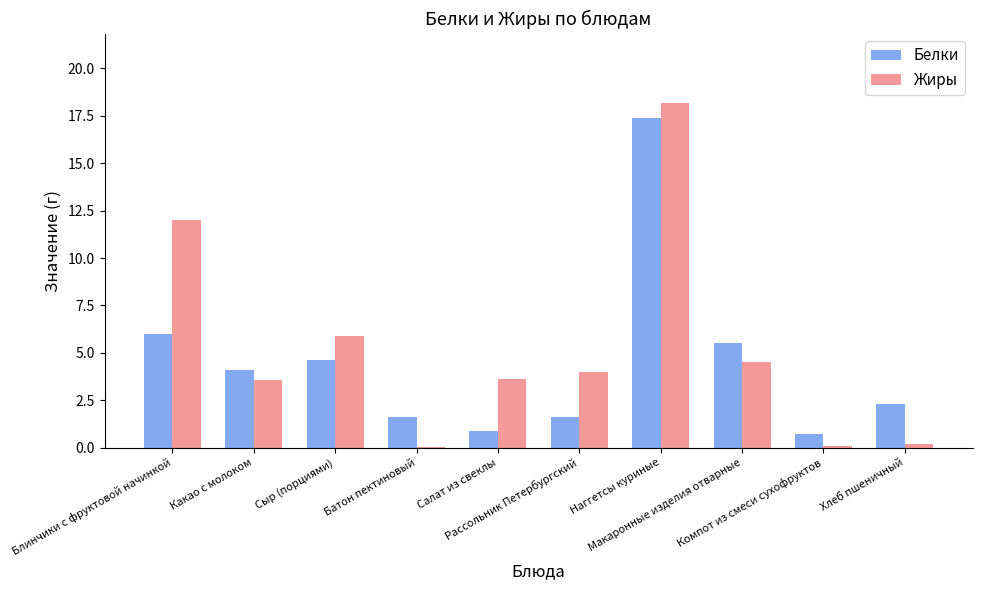

How many groups of bars are there?

10